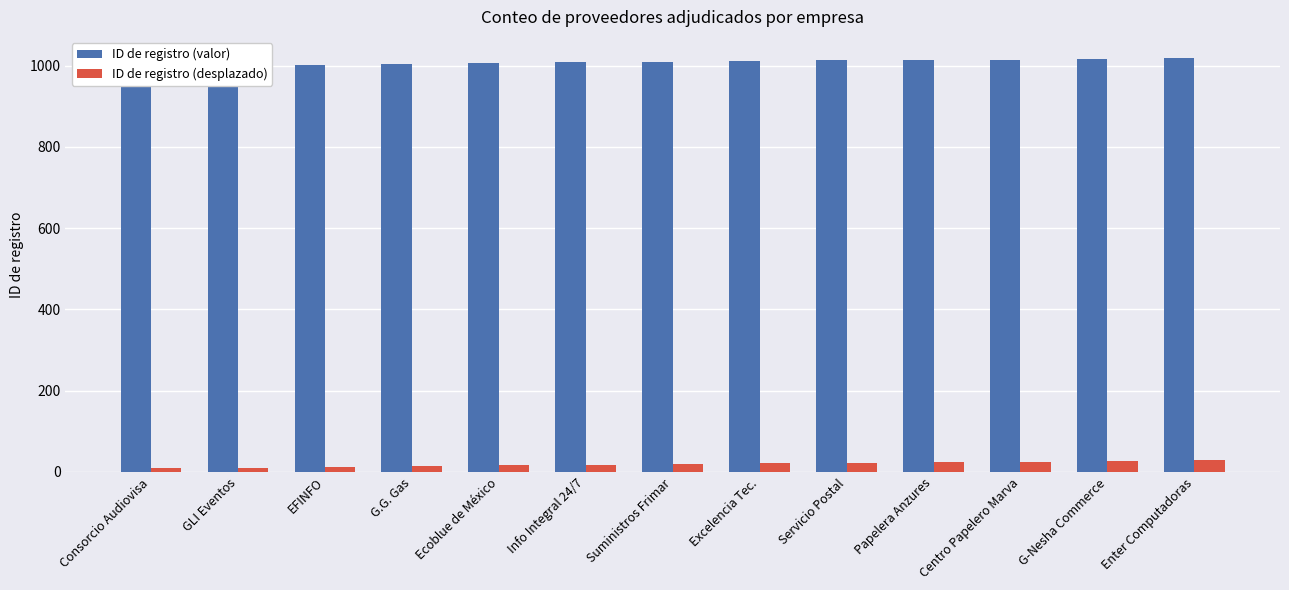

Reading left to right, extract all data points from this chart.

ID de registro (valor): 1000	1001	1002	1004	1007	1008	1009	1012	1013	1014	1015	1017	1020
ID de registro (desplazado): 10	11	12	14	17	18	19	22	23	24	25	27	30